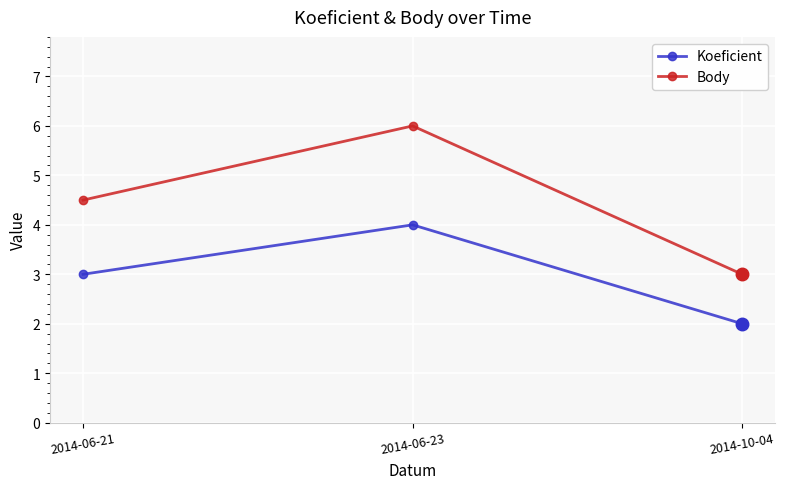

Which series changed the most between 2014-06-21 and 2014-06-23?

Body